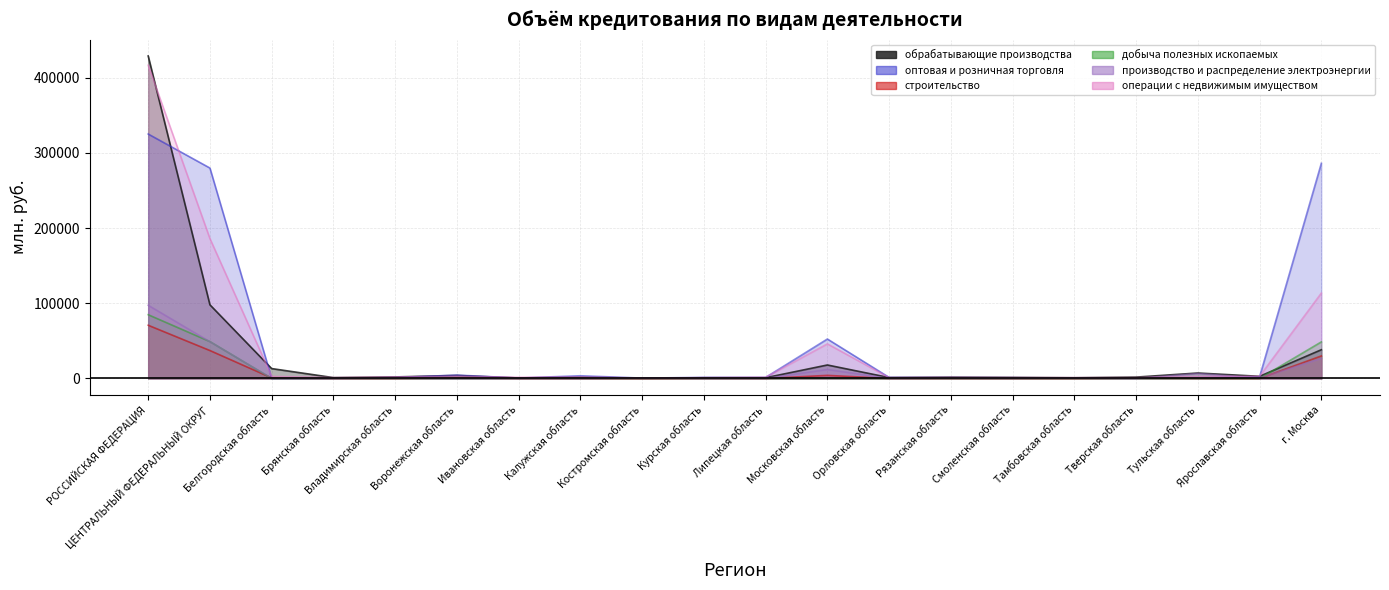

Does the chart display data point markers on the line(s)?

No